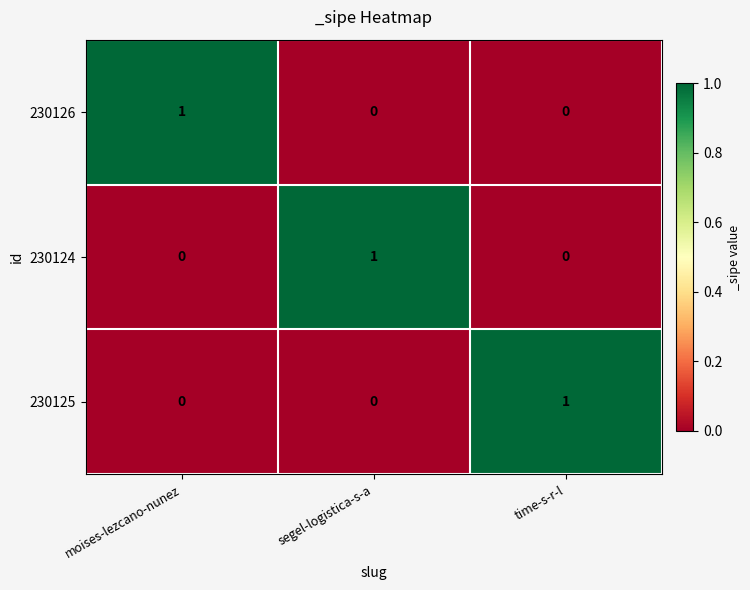

How many 230126 values are between 0 and 1?

3